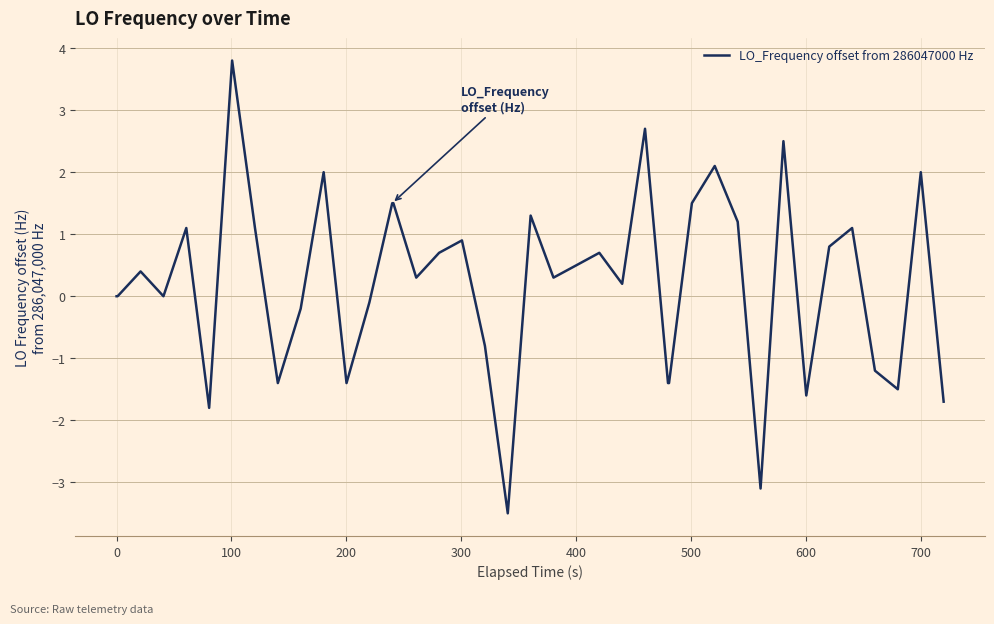

What is the smallest value displayed?

-3.5